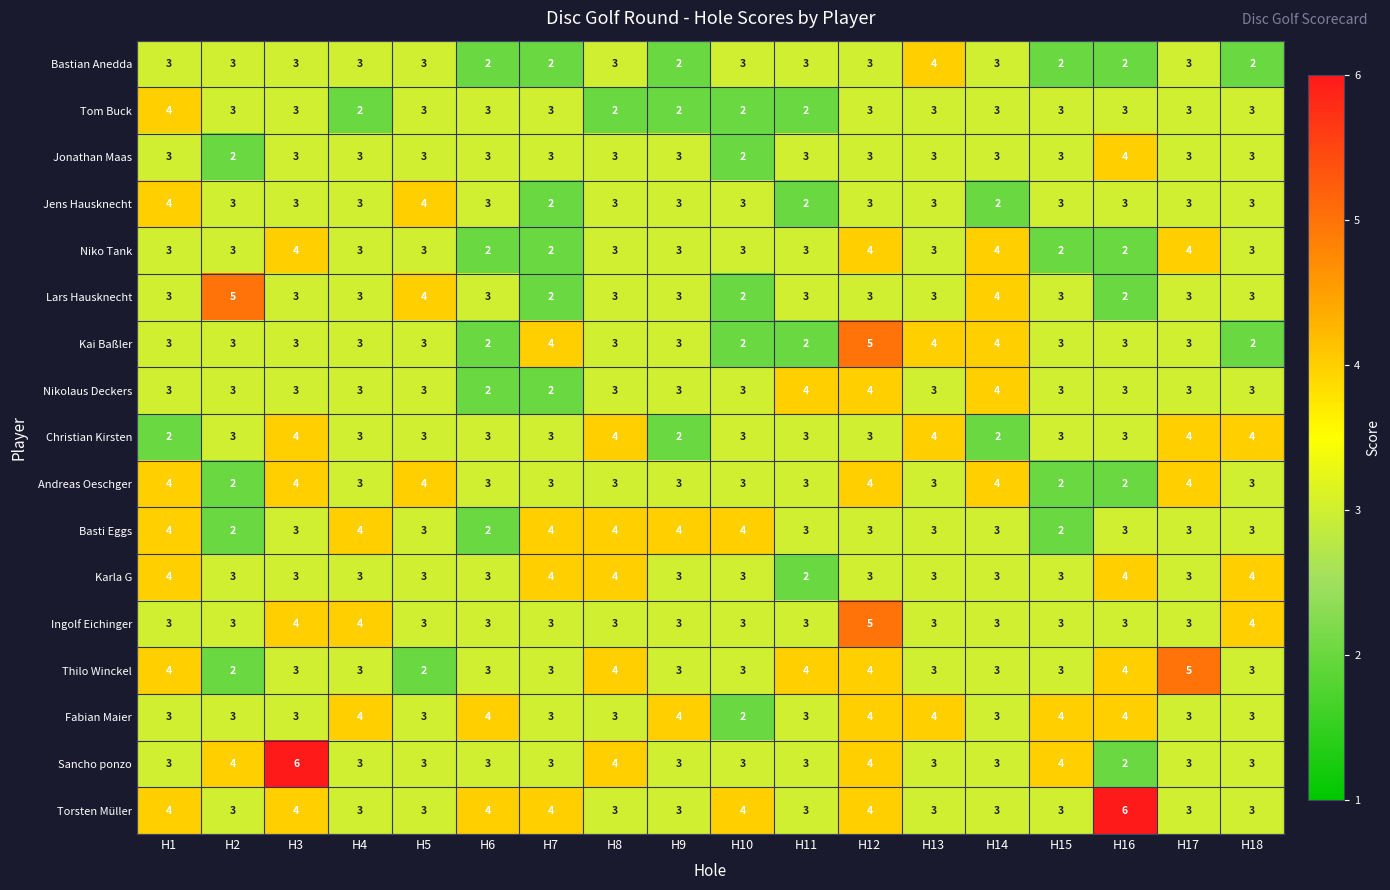

True or false: Christian Kirsten has a value of 4 at H18.

True